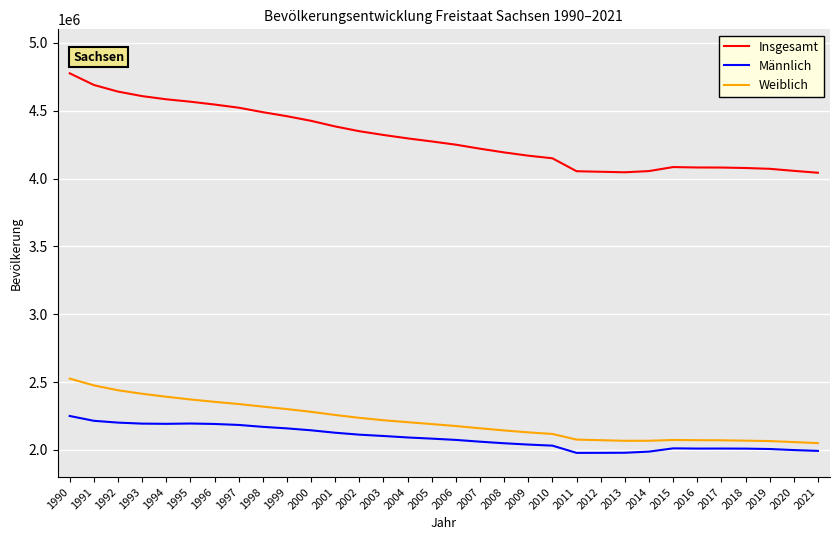

The value of Insgesamt at 2010 is 2404353. True or false?

False